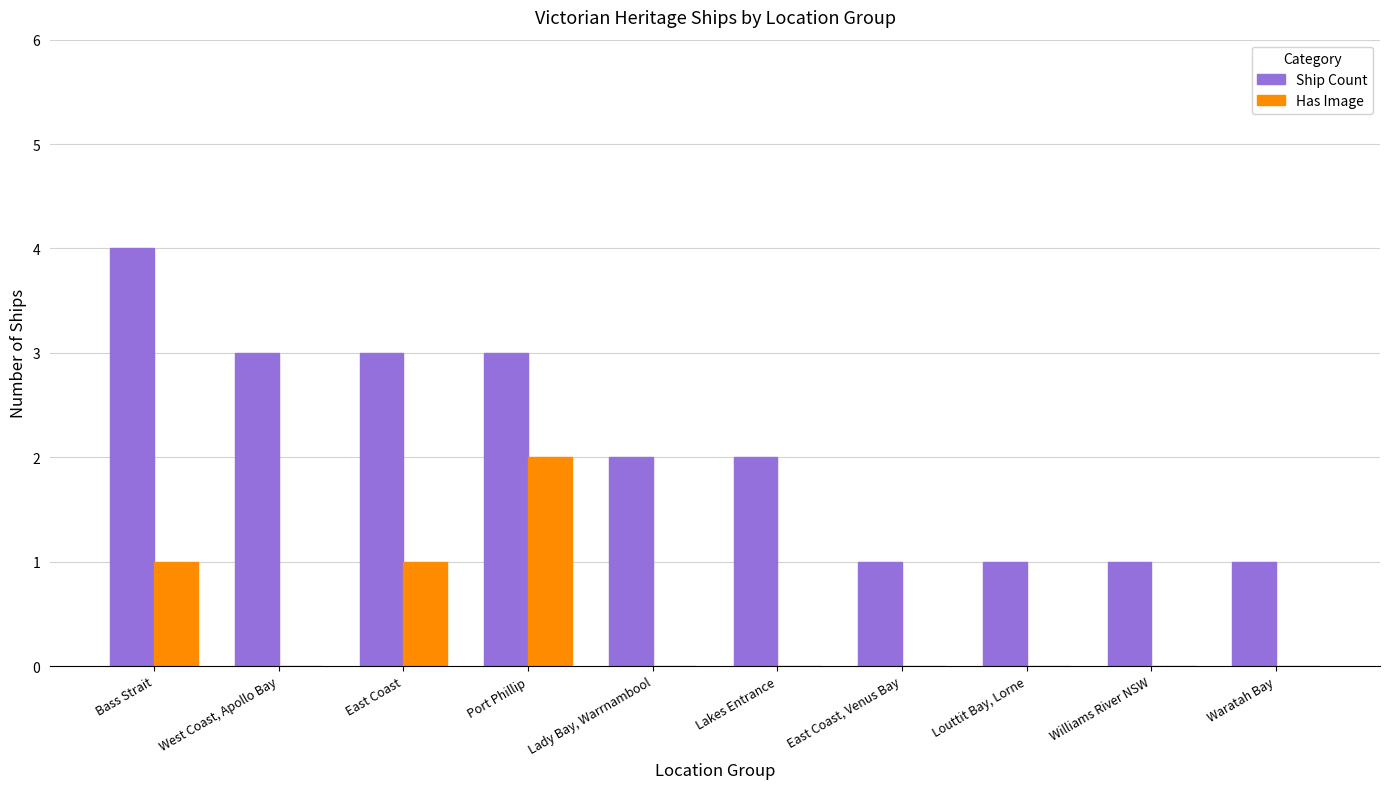

Is the value of Has Image at Lakes Entrance greater than the value of Ship Count at Waratah Bay?

No